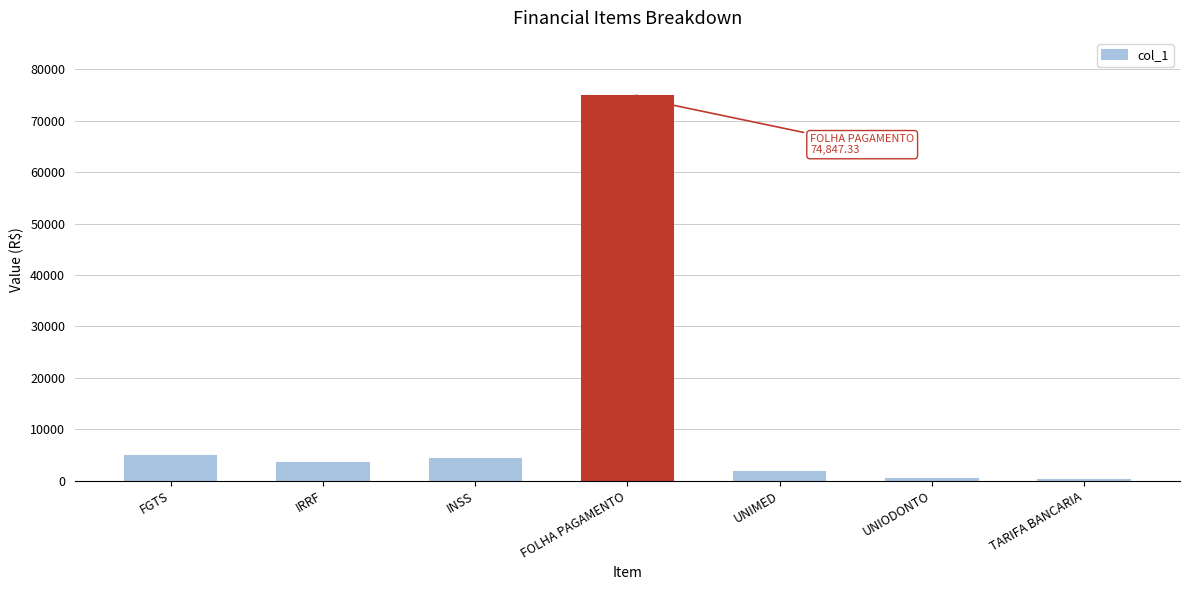

Which category has the highest value across all series?

FOLHA PAGAMENTO